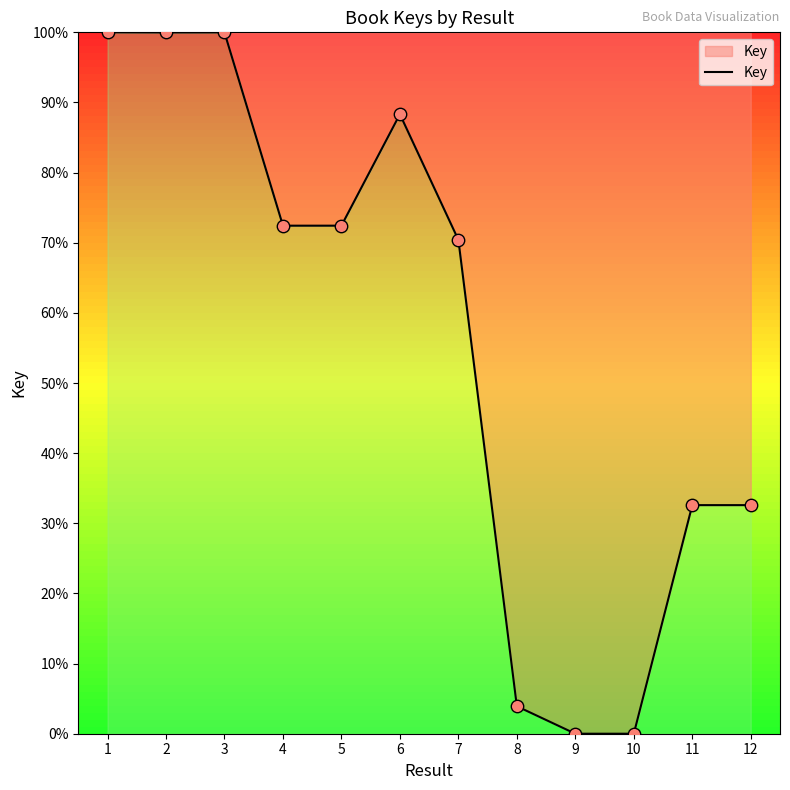

Approximately how many times larger is the value at 2 compared to 8?

25.5